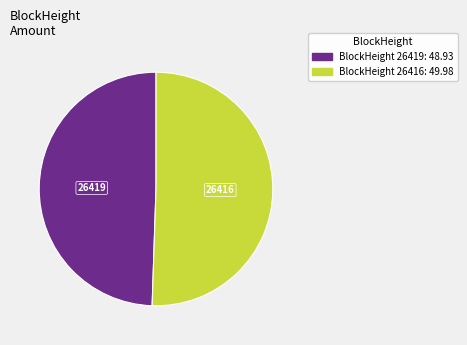

Do 26416 and 26419 together represent more than half of the pie?

Yes